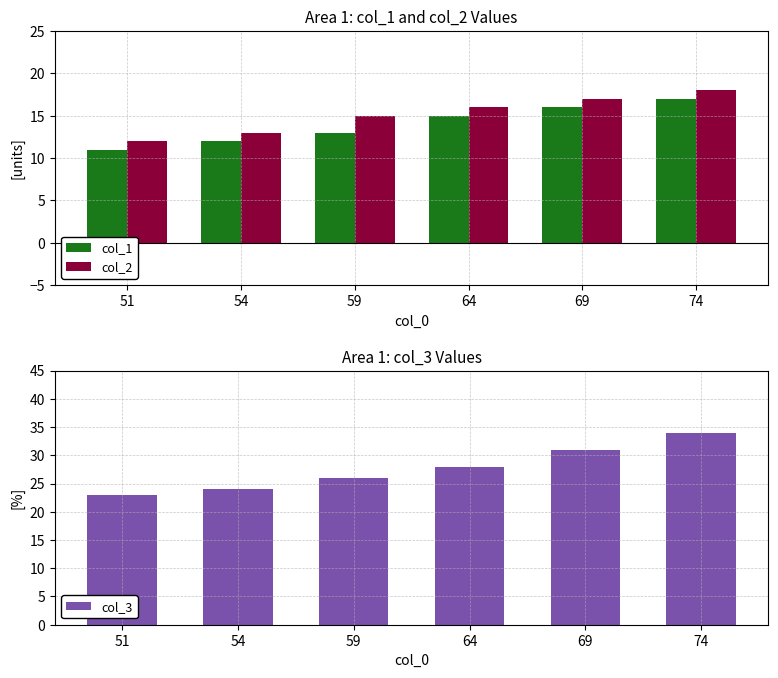

Where does the col_3 series first go above 28?

69